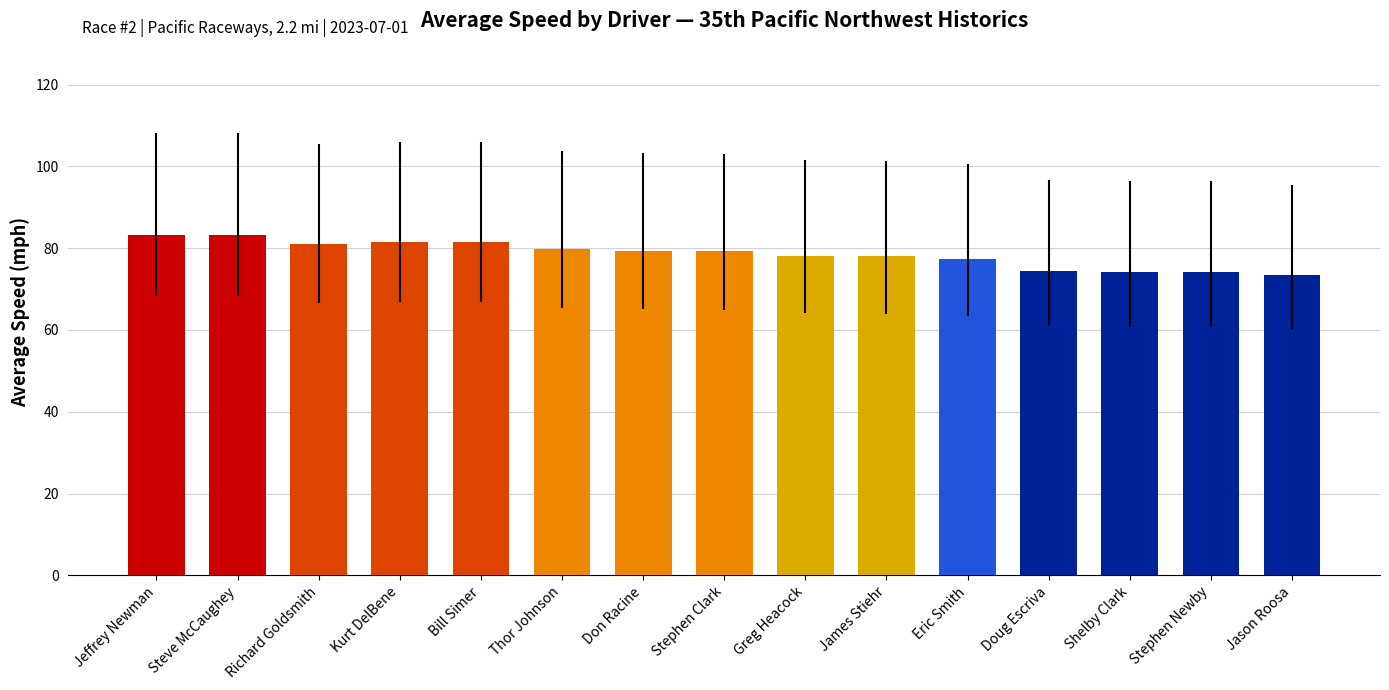

What is the label of the 1st bar from the left?

Jeffrey Newman